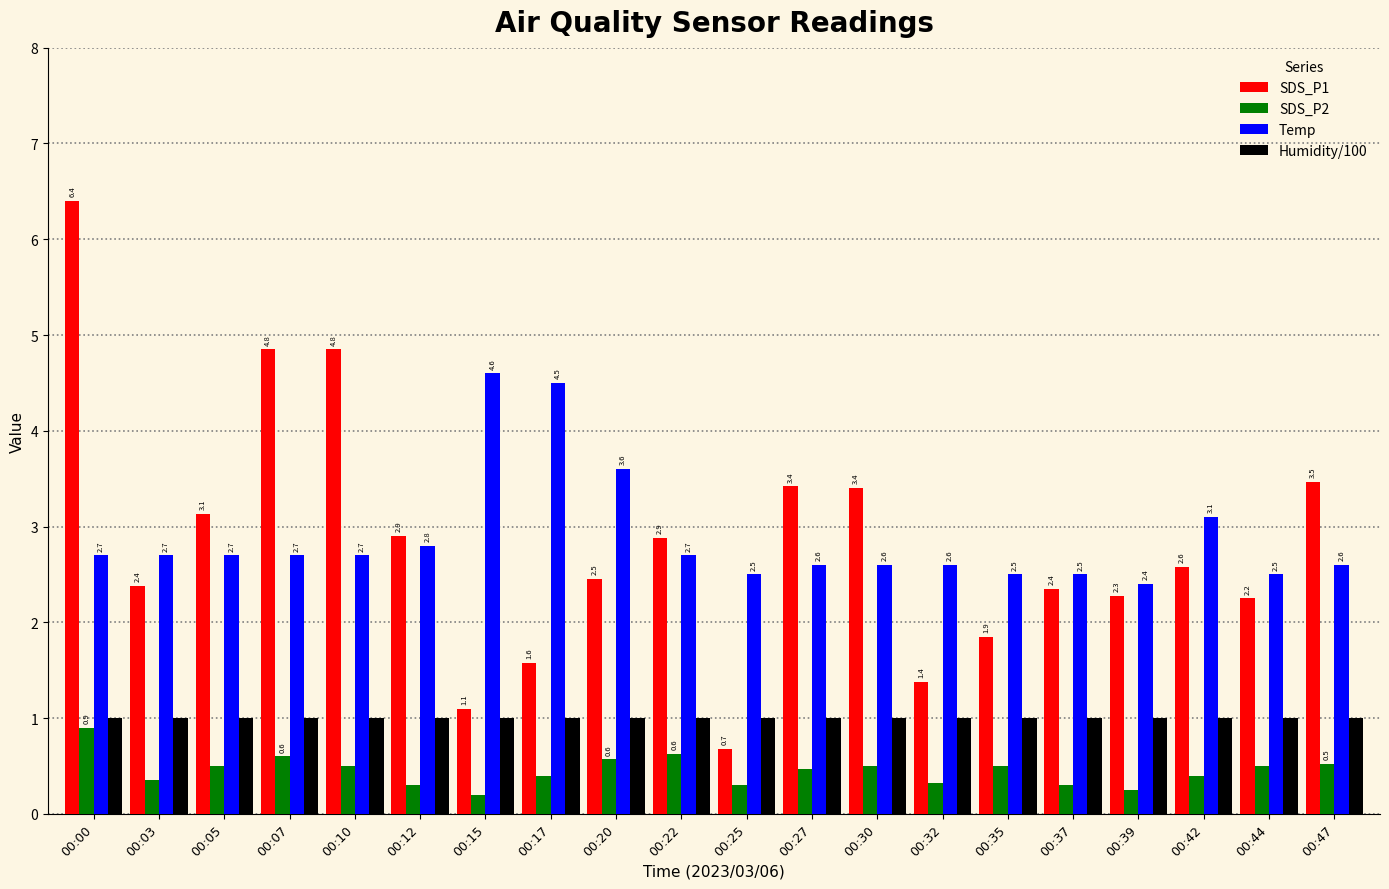

How many groups of bars are there?

20